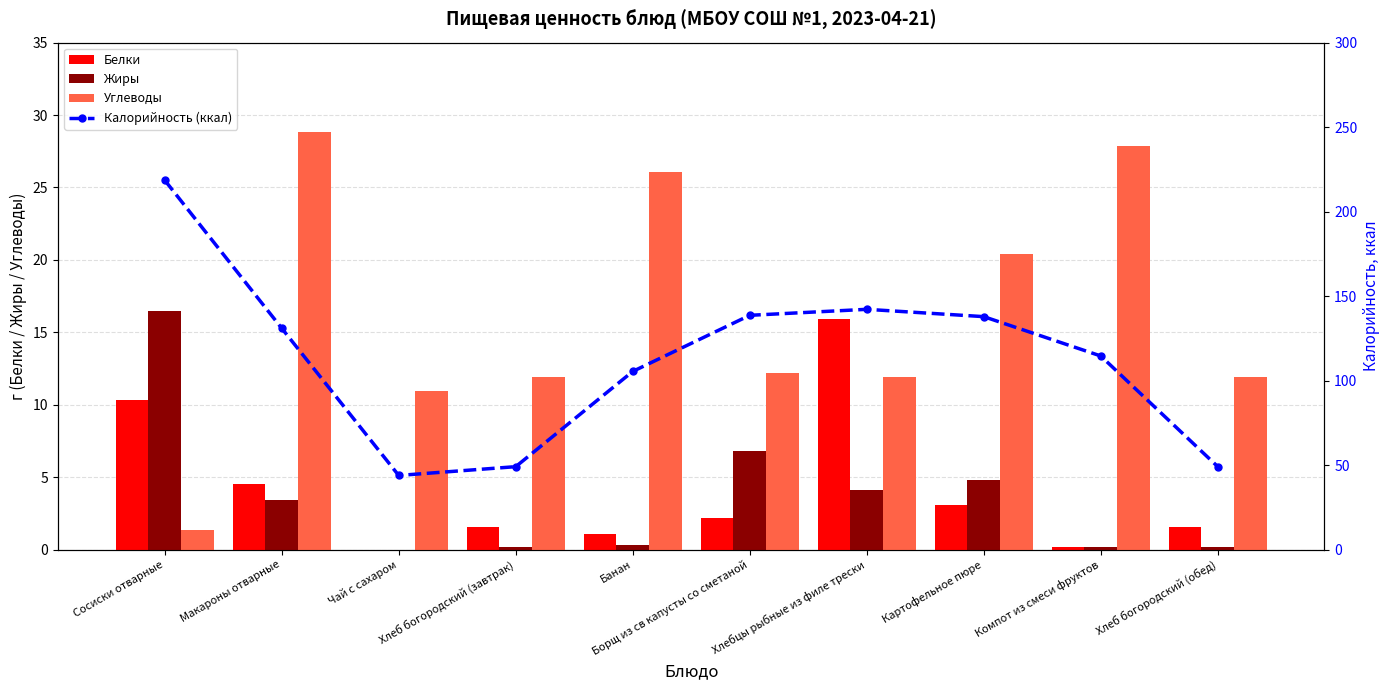

How many categories are shown in the chart?

10